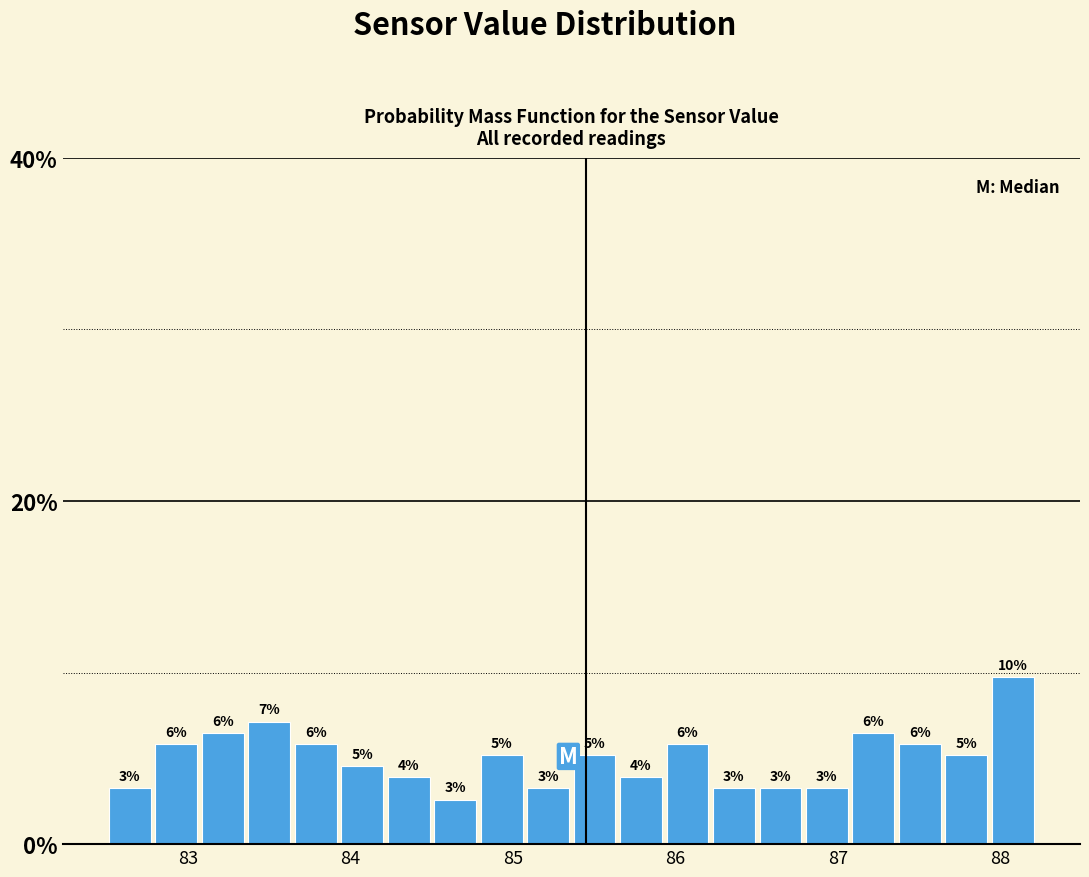

Around what value on the x-axis is the tallest bar? Give the approximate position of its centre, as read against the axis.

88.1